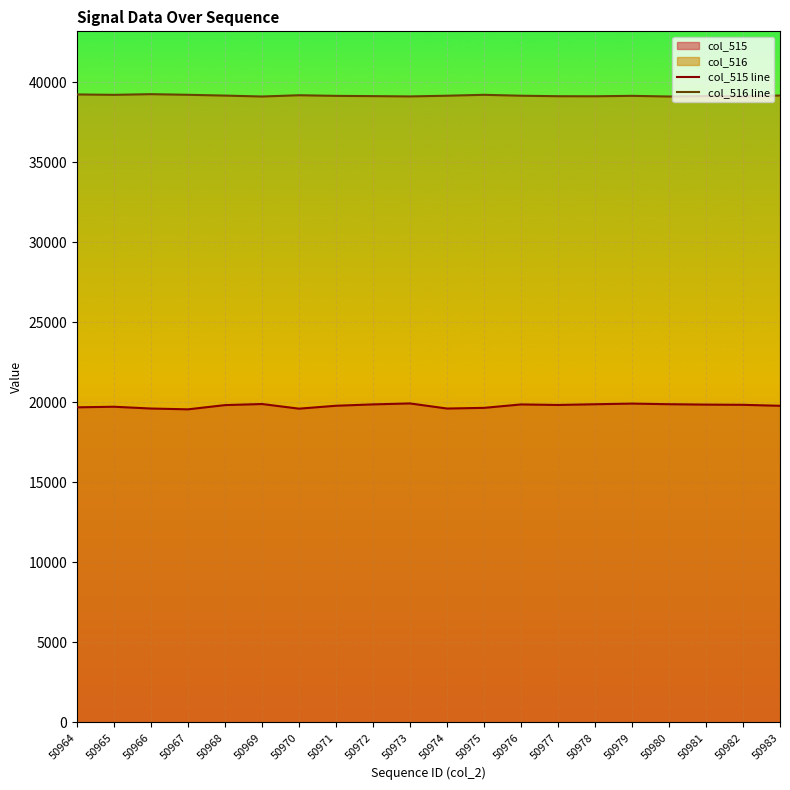

Where is the first local minimum for col_515 line?

50967